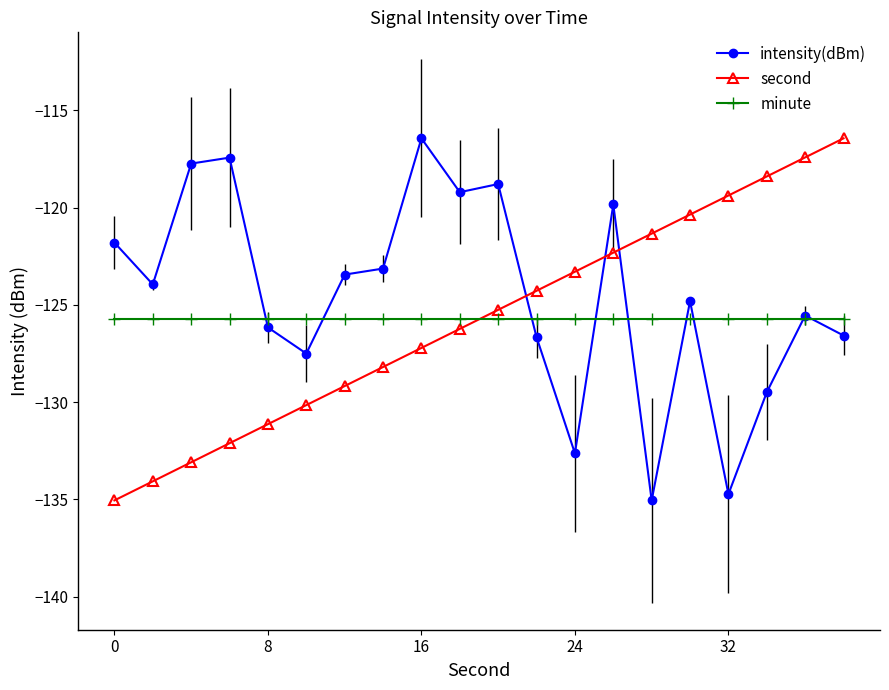

After their last crossing, which series has the higher values: minute or intensity(dBm)?

minute